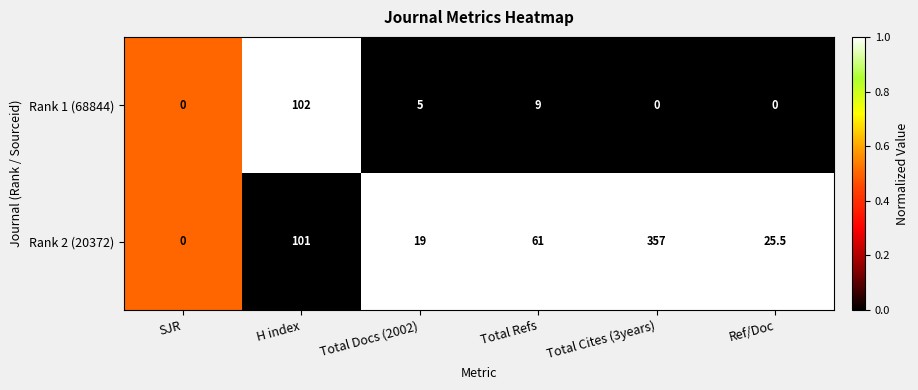

The Rank 1 (68844) series shows 0.0 at SJR. True or false?

True